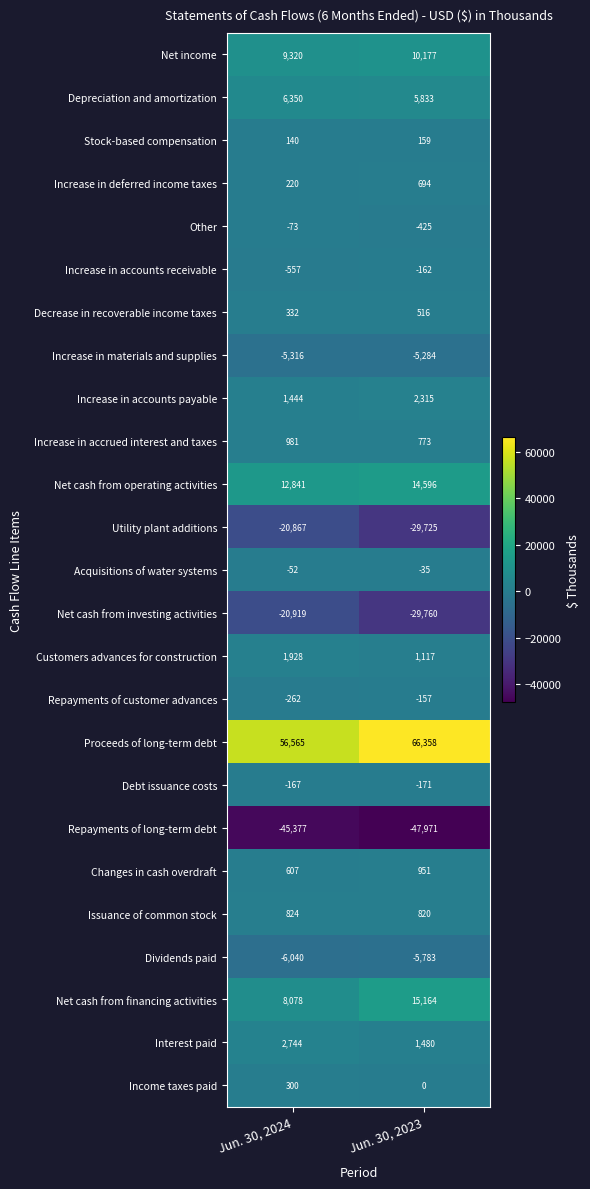

What is the maximum value shown in the chart?

66358